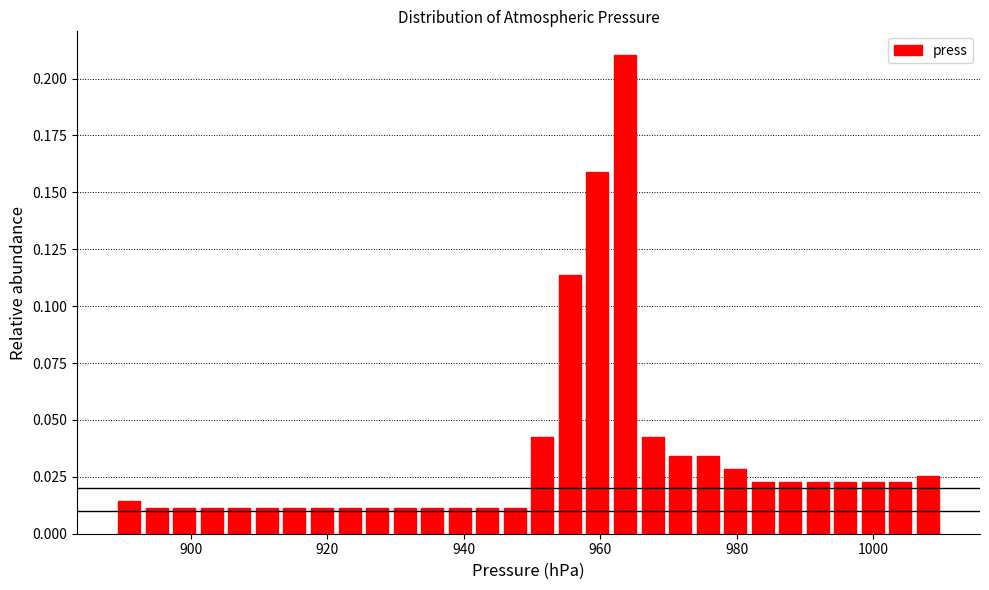

Read against the x-axis, roughly where is the centre of the tallest bar?

964